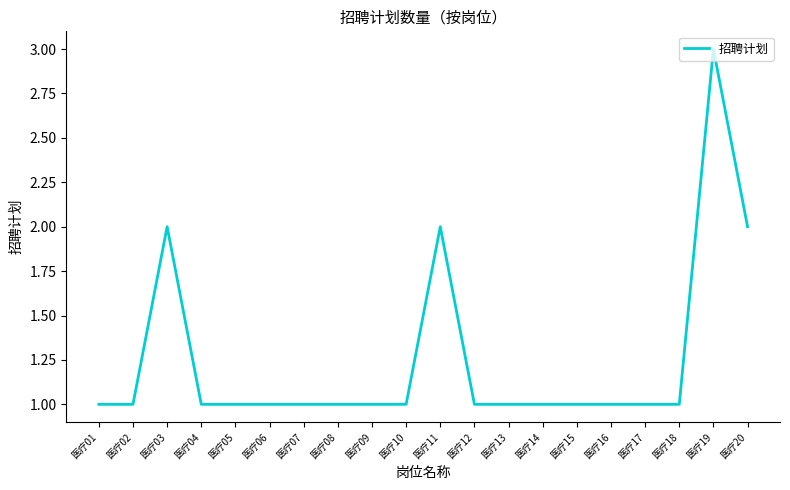

Which category has the highest value across all series?

医疗19